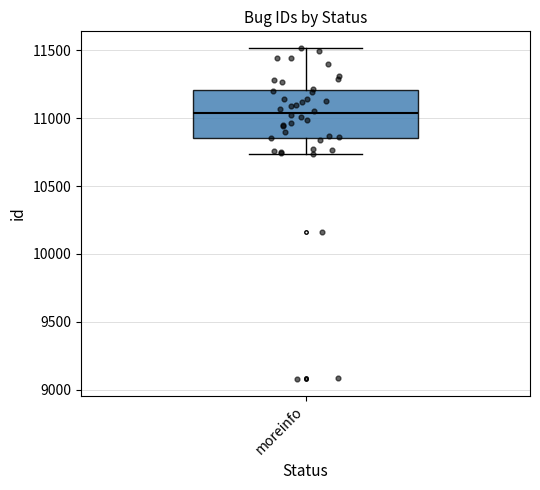

Where is the lower edge of the box for moreinfo on the y-axis? The values are not printed on the chart, so give them approximately, as read against the axis.

10850